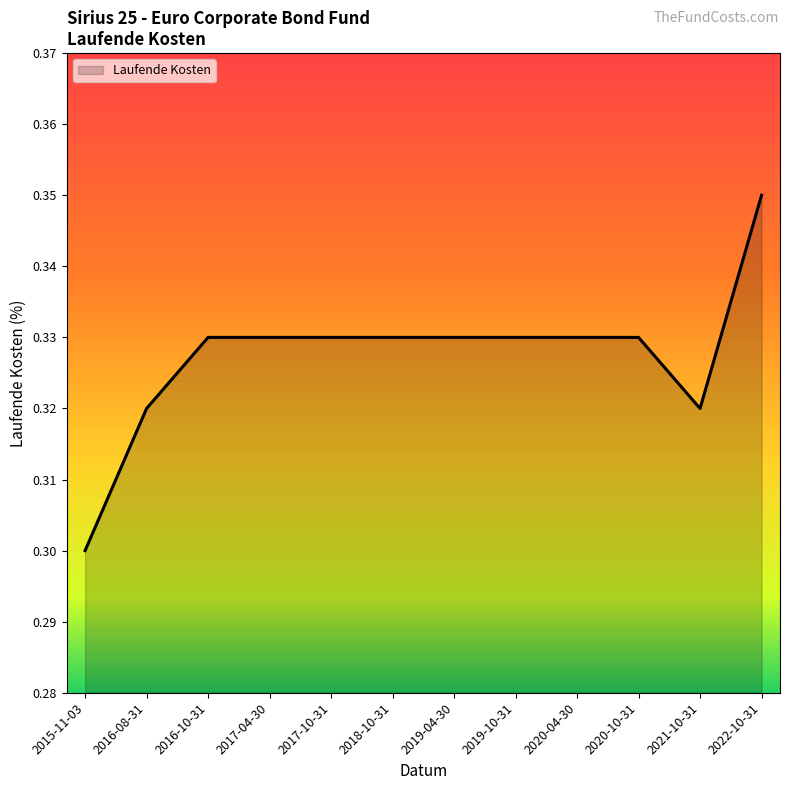

At which category does the chart reach its minimum across all series?

2015-11-03